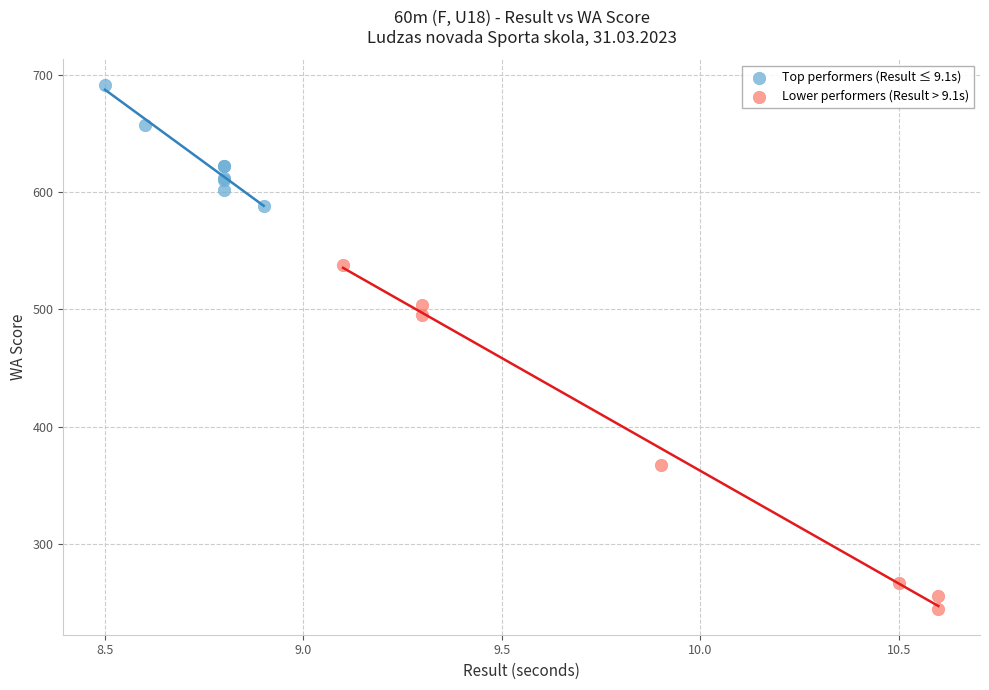

Which series contains the lowest Y value?

Lower performers (Result > 9.1s)